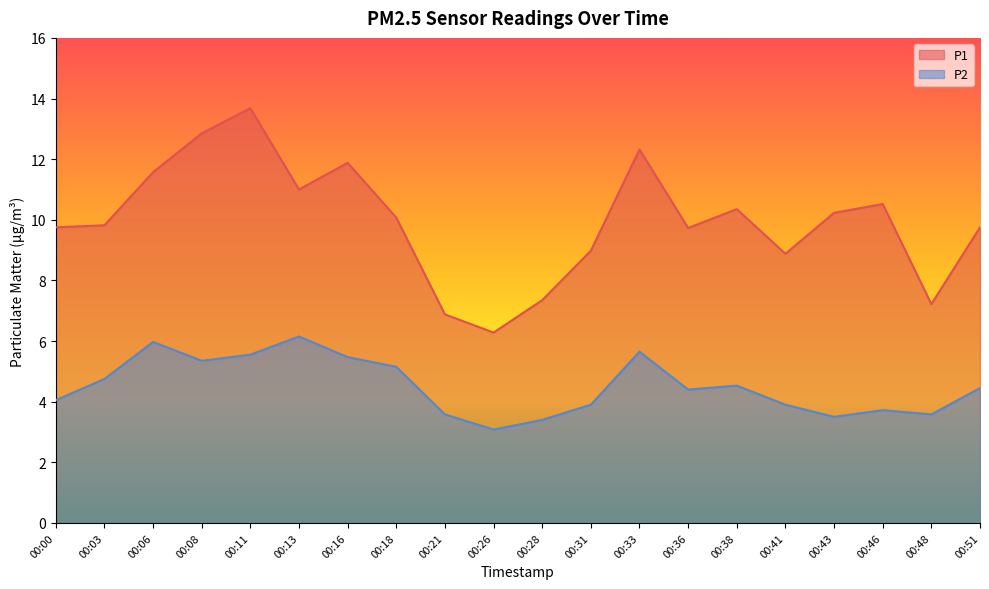

What is the total value across all series at 00:38?

14.9